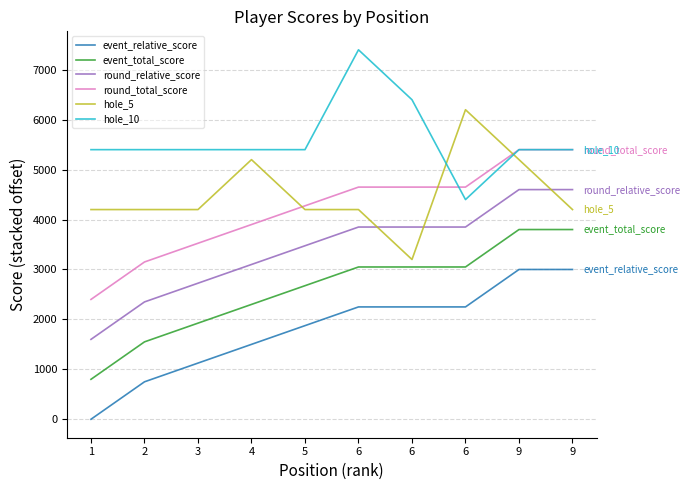

What are all the series names shown in the legend?

event_relative_score, event_total_score, round_relative_score, round_total_score, hole_5, hole_10